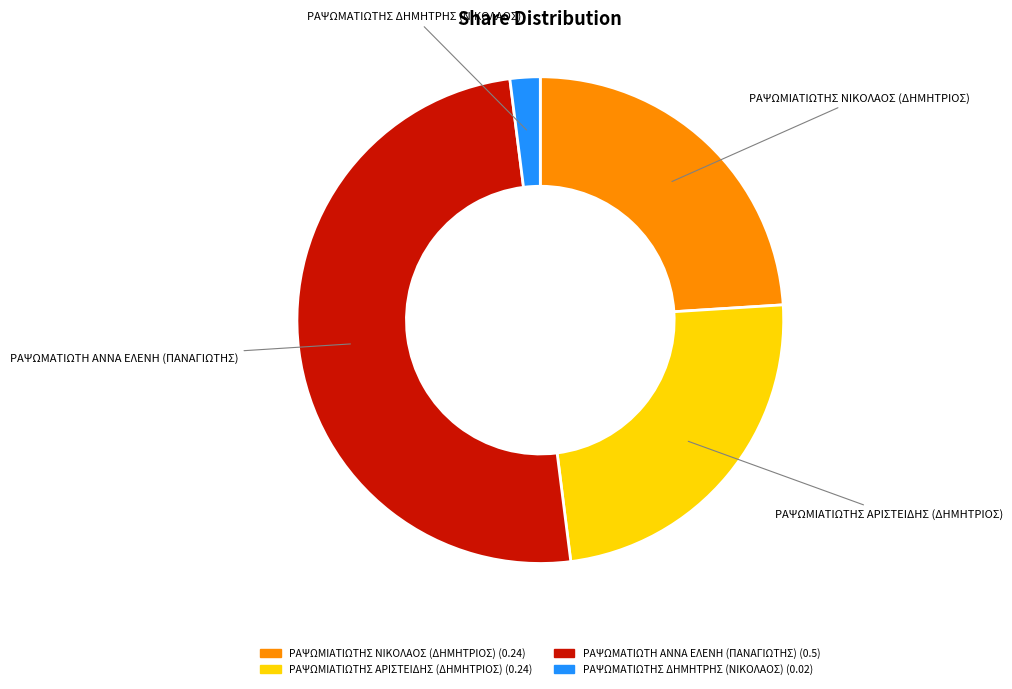

The ΡΑΨΩΜΑΤΙΩΤΗ ΑΝΝΑ ΕΛΕΝΗ (ΠΑΝΑΓΙΩΤΗΣ) slice represents 50% of the pie. True or false?

True